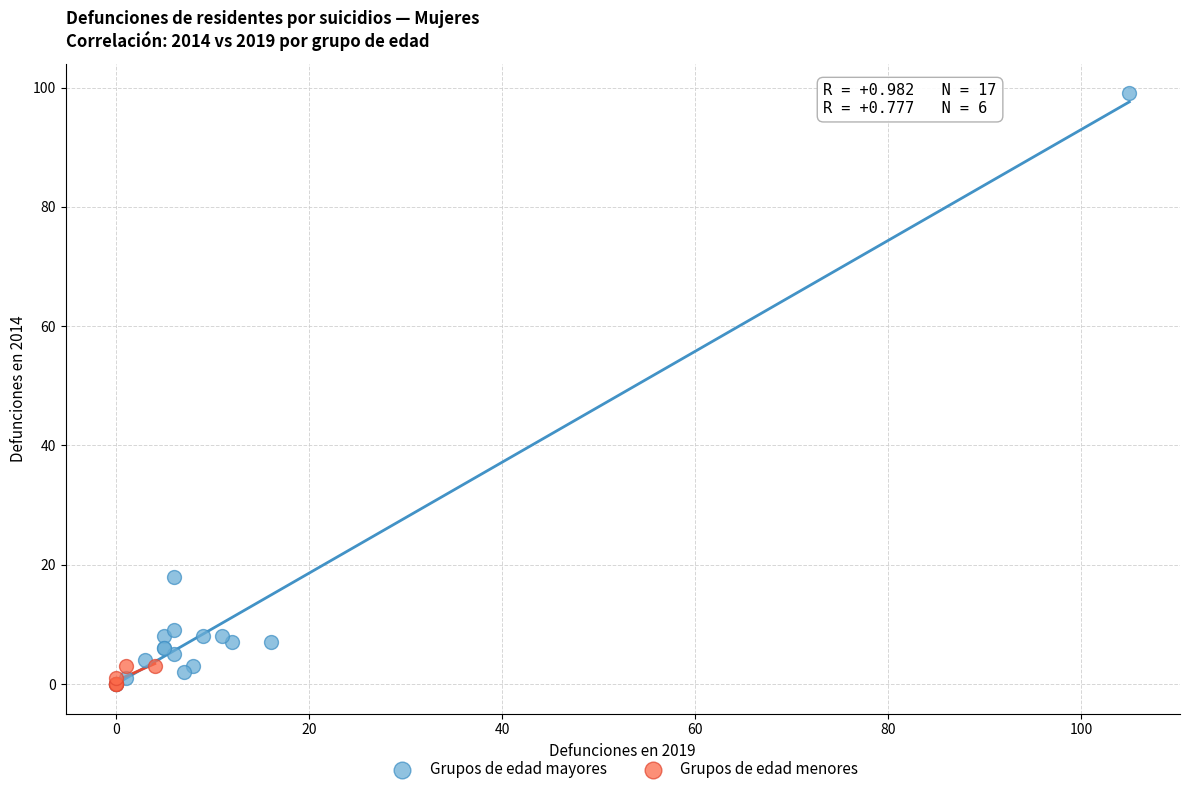

Which series has the largest Y range (max minus min)?

Grupos de edad mayores